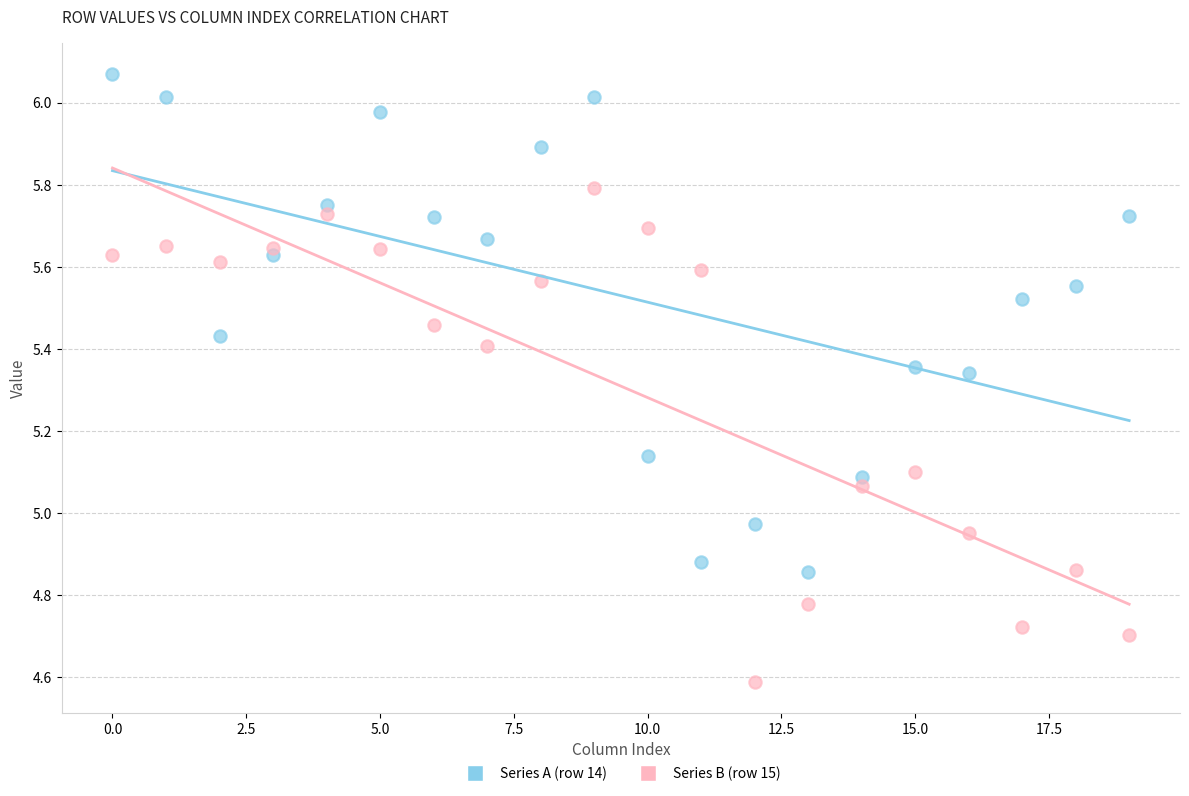

Which series reaches the maximum Y coordinate?

Series A (row 14)